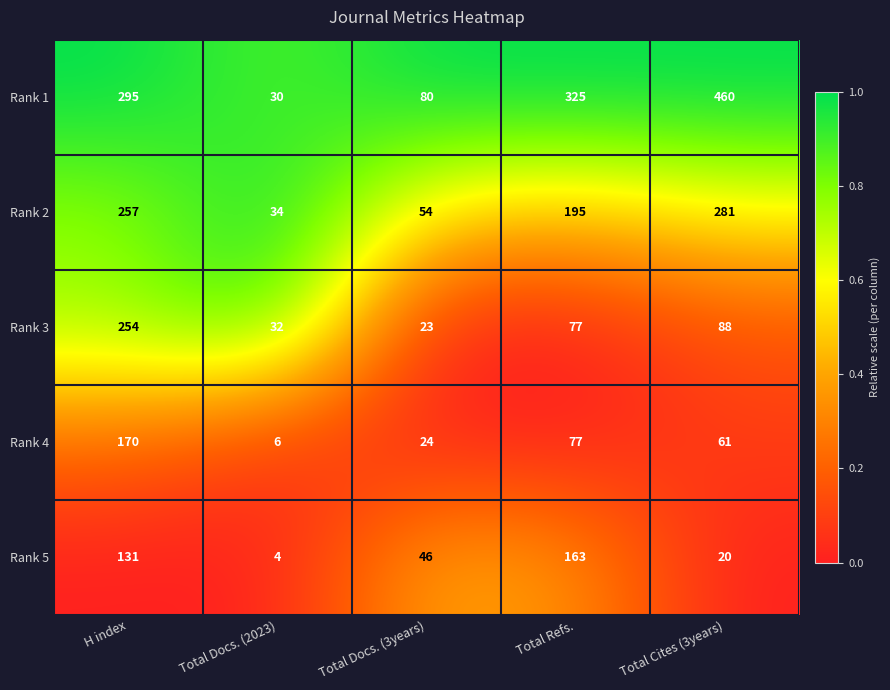

How many categories are shown in the chart?

5